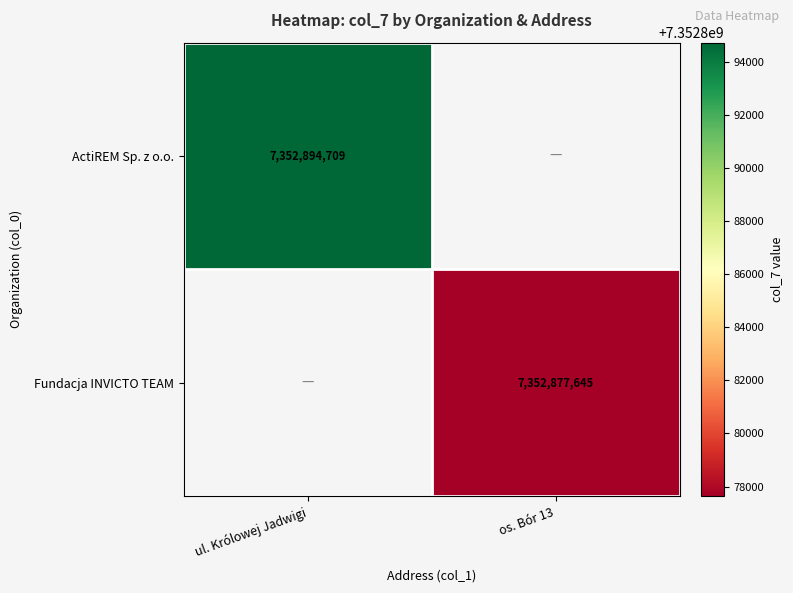

At which category does the chart reach its peak across all series?

ul. Królowej Jadwigi